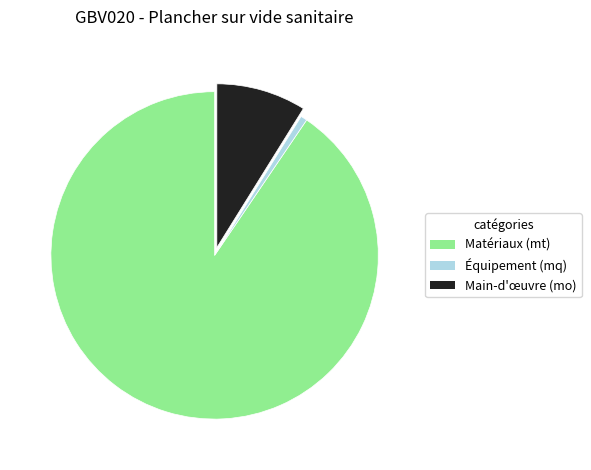

Is there a majority slice in this chart?

Yes